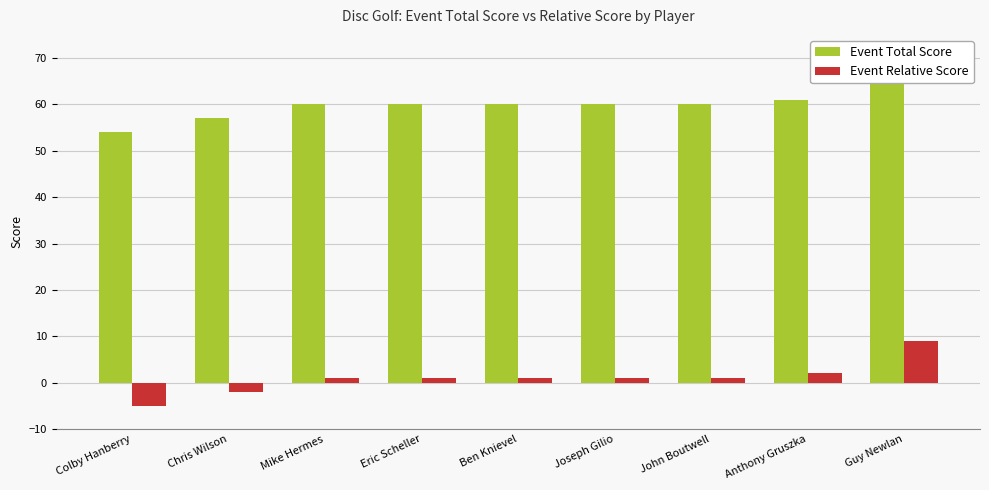

What is the label of the 8th bar from the right?

Chris Wilson